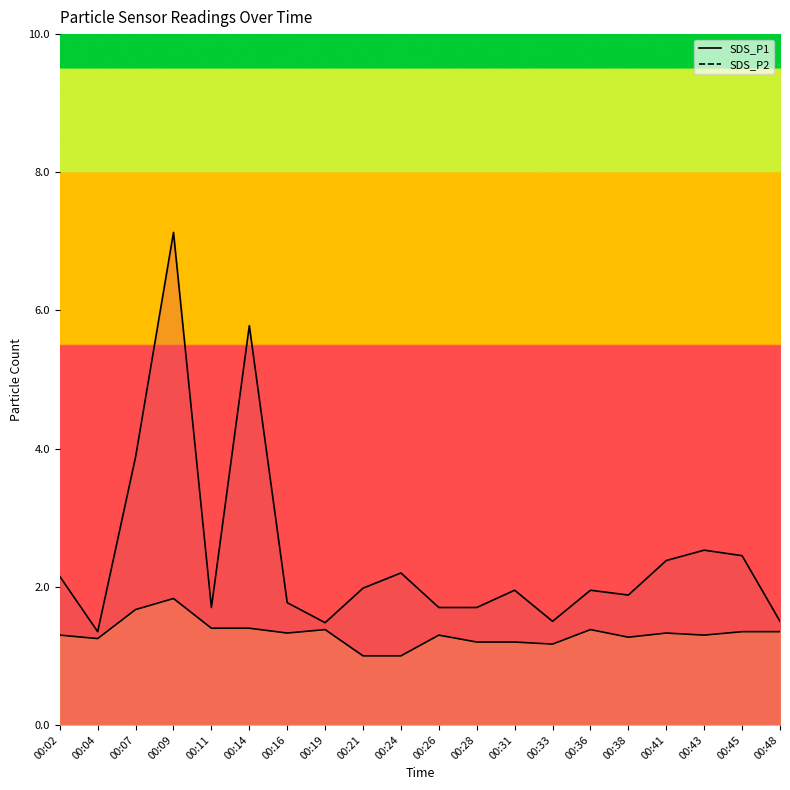

What is the greatest value displayed?

7.1